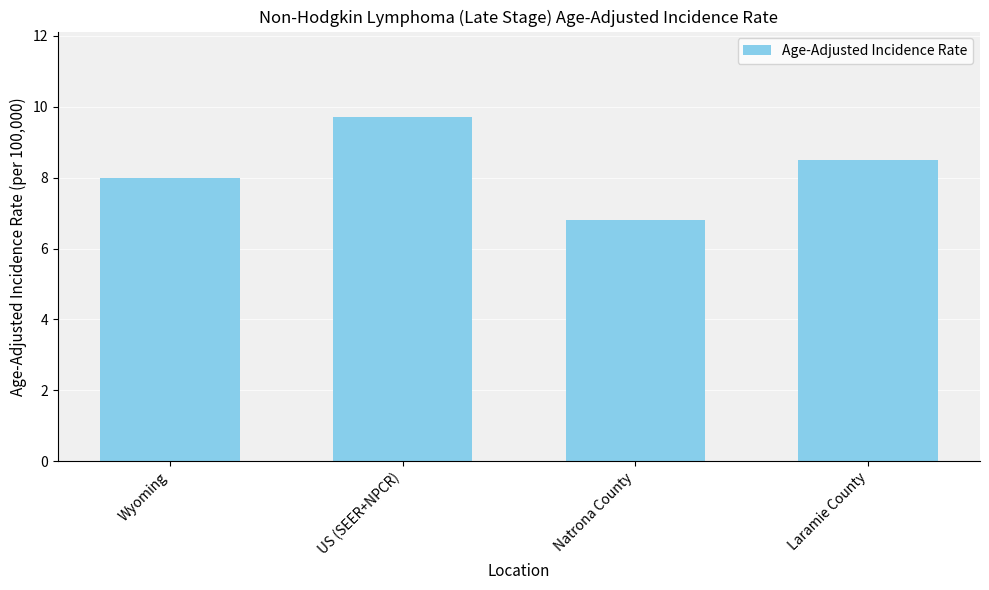

What is the minimum value shown in the chart?

6.8